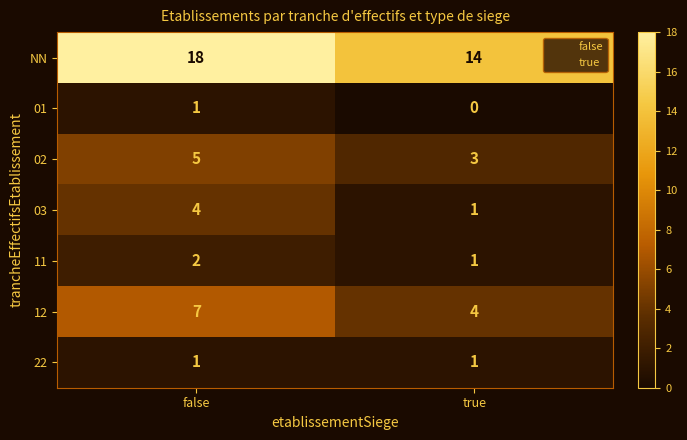

At which category does the chart reach its peak across all series?

false